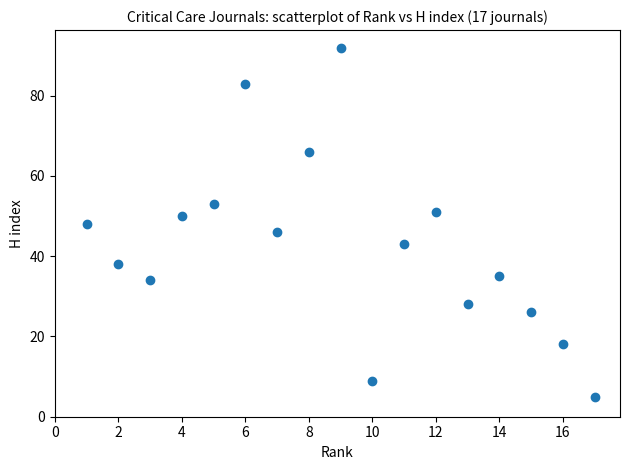

What is the range of Y values (max minus min)?

87